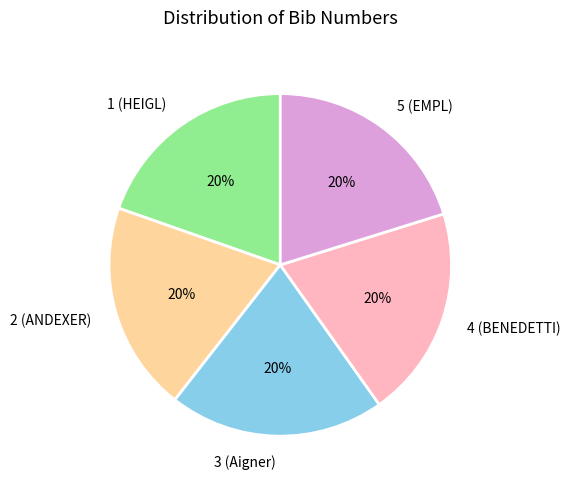

How many segments does this pie chart have?

5